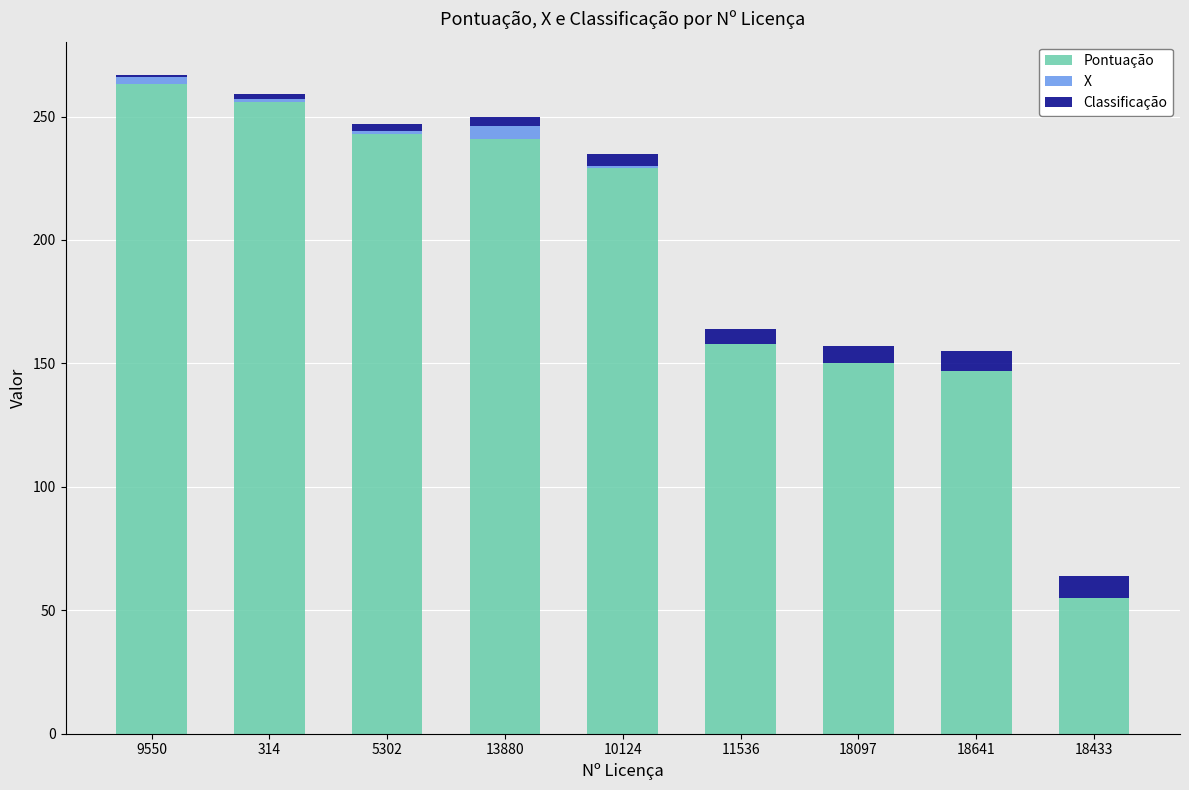

How many distinct data groups are displayed?

3